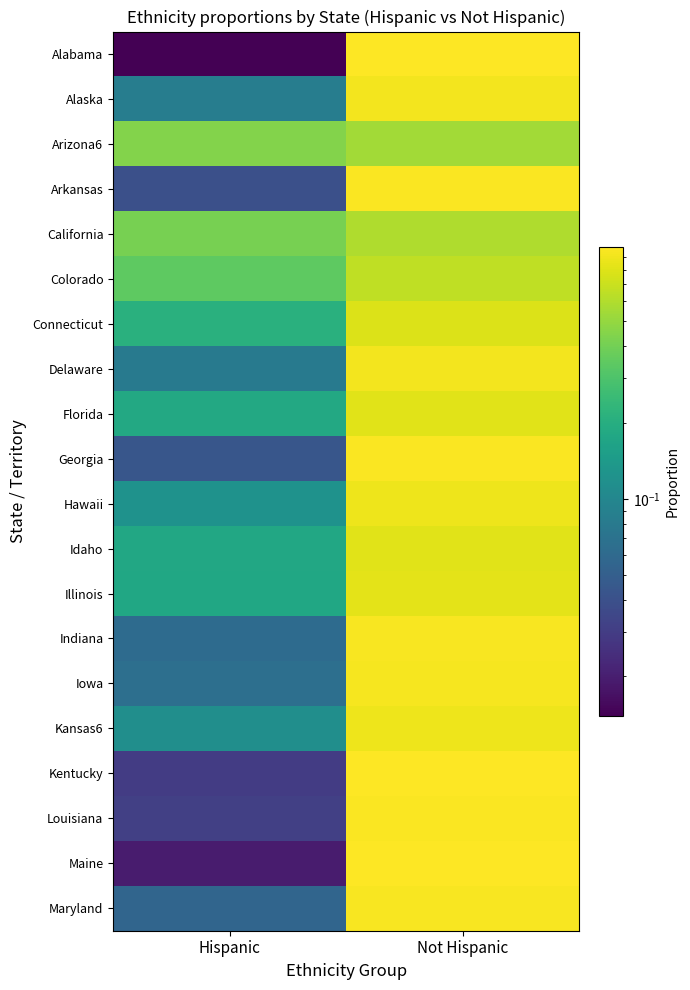

Reading left to right, transcribe all the data shown in this chart.

Alabama: Hispanic=0.0	Not Hispanic=1.0
Alaska: Hispanic=0.1	Not Hispanic=0.9
Arizona6: Hispanic=0.4	Not Hispanic=0.6
Arkansas: Hispanic=0.0	Not Hispanic=1.0
California: Hispanic=0.4	Not Hispanic=0.6
Colorado: Hispanic=0.3	Not Hispanic=0.7
Connecticut: Hispanic=0.2	Not Hispanic=0.8
Delaware: Hispanic=0.1	Not Hispanic=0.9
Florida: Hispanic=0.2	Not Hispanic=0.8
Georgia: Hispanic=0.0	Not Hispanic=1.0
Hawaii: Hispanic=0.1	Not Hispanic=0.9
Idaho: Hispanic=0.2	Not Hispanic=0.8
Illinois: Hispanic=0.2	Not Hispanic=0.8
Indiana: Hispanic=0.1	Not Hispanic=0.9
Iowa: Hispanic=0.1	Not Hispanic=0.9
Kansas6: Hispanic=0.1	Not Hispanic=0.9
Kentucky: Hispanic=0.0	Not Hispanic=1.0
Louisiana: Hispanic=0.0	Not Hispanic=1.0
Maine: Hispanic=0.0	Not Hispanic=1.0
Maryland: Hispanic=0.1	Not Hispanic=0.9